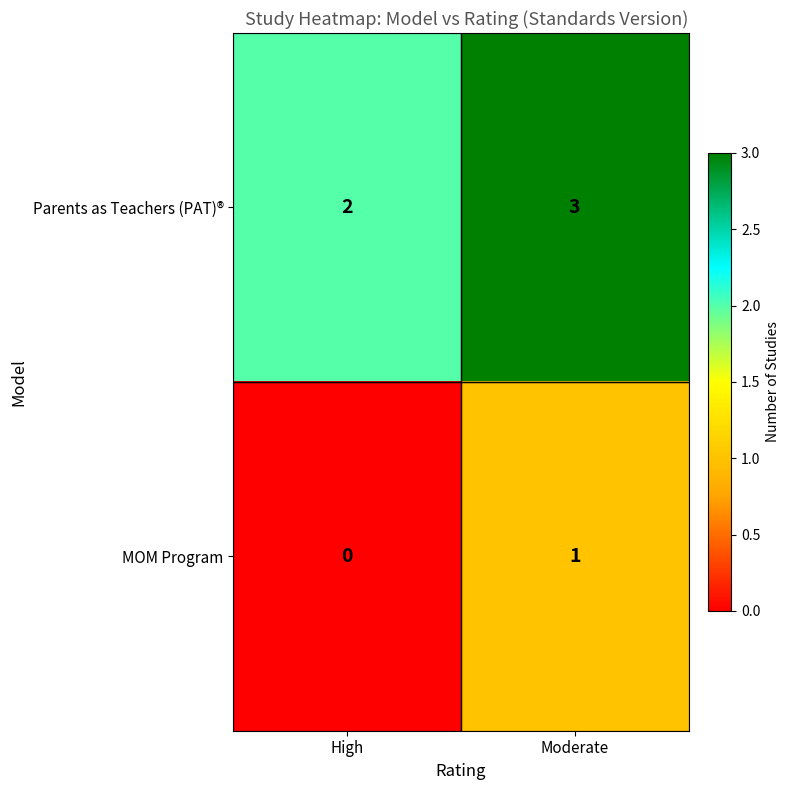

Reading right to left, extract all data points from this chart.

Parents as Teachers (PAT)®: 3	2
MOM Program: 1	0